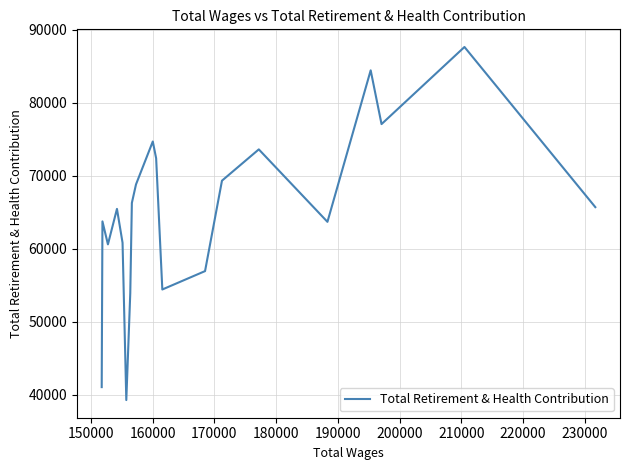

What is the difference between the maximum and minimum values?

48407